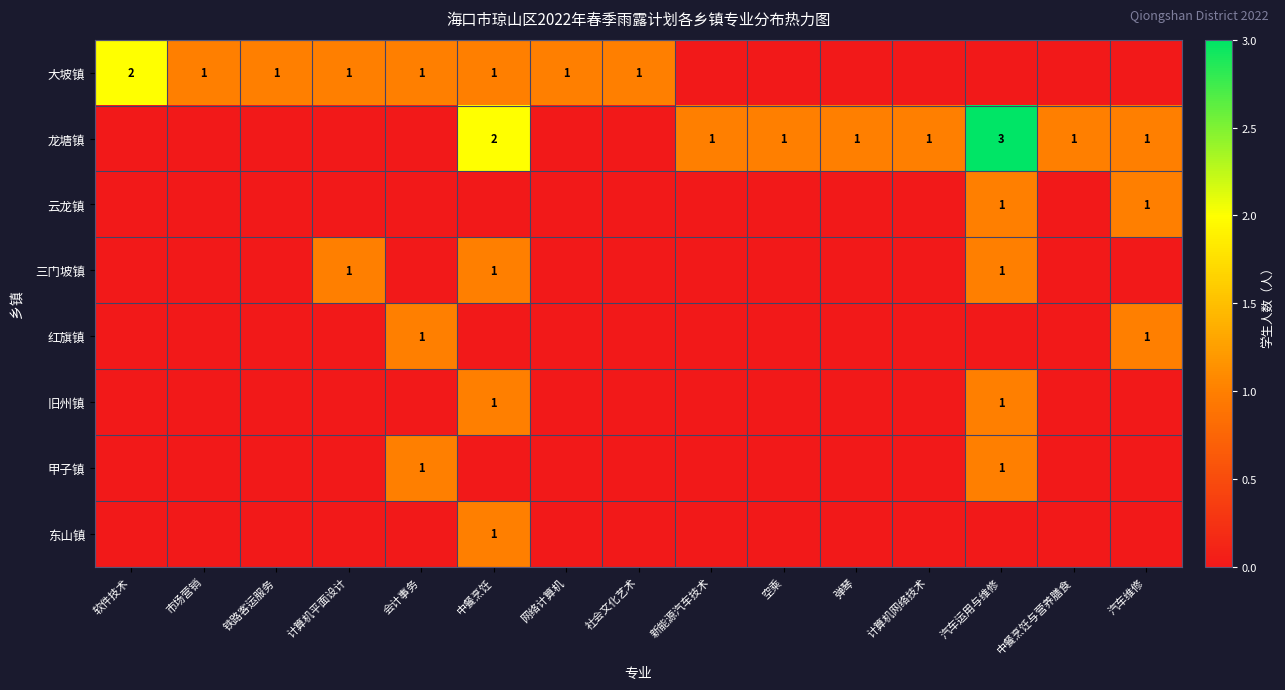

The value of 东山镇 at 中餐烹饪 is 1. True or false?

True